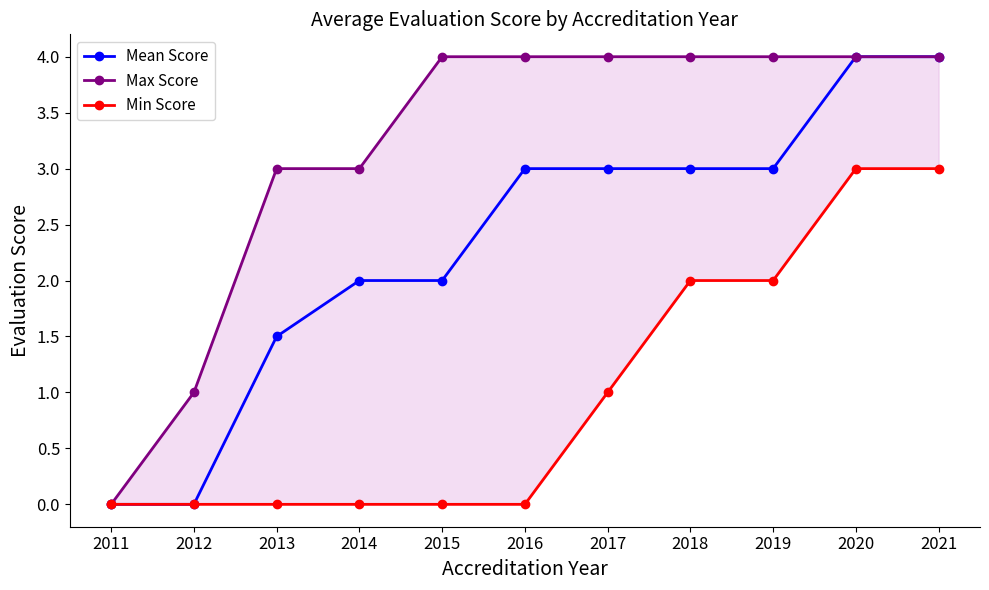

Which series changed the most between 2020 and 2021?

Mean Score